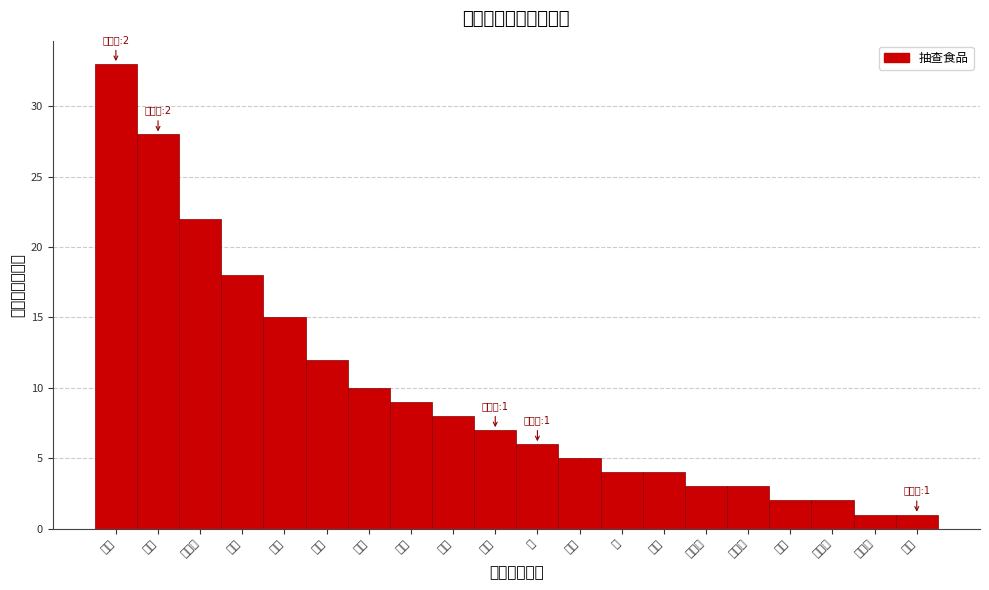

Reading left to right, transcribe all the data shown in this chart.

鸡蛋=33	大葱=28	胡萝卜=22	苹果=18	黄瓜=15	芹菜=12	莲藕=10	豆角=9	辣椒=8	香蕉=7	梨=6	沃柑=5	姜=4	山药=4	黄豆芽=3	绿豆芽=3	花椒=2	花椰菜=2	黑木耳=1	白芷=1